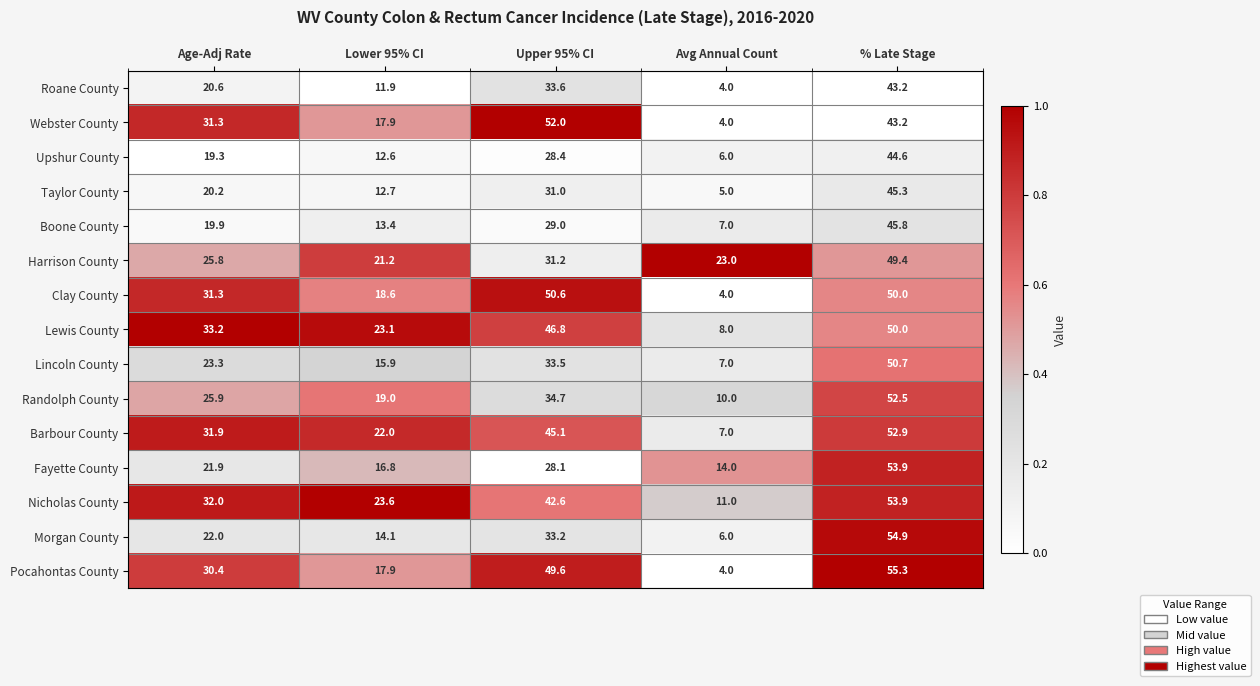

Which series has the largest total across all categories?

Nicholas County